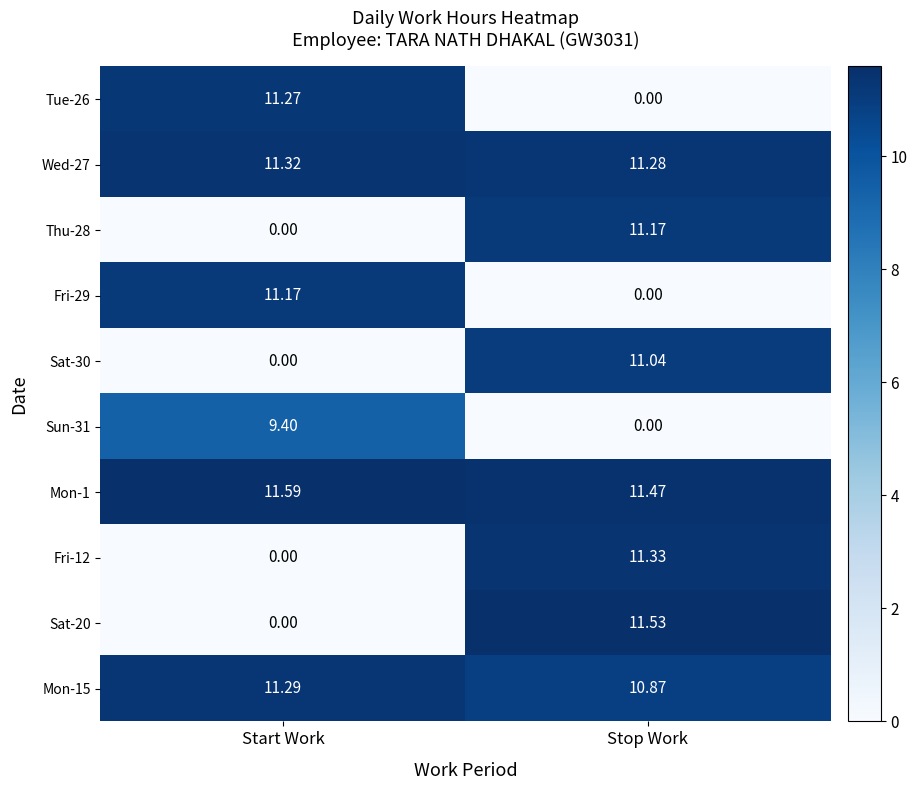

How many distinct data groups are displayed?

10